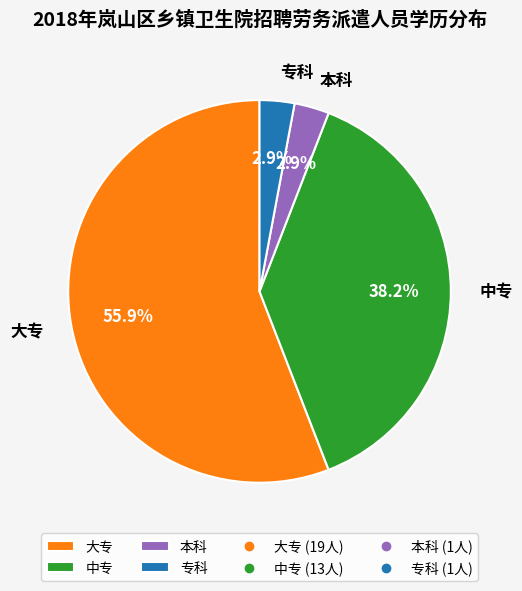

How many slices are in this pie chart?

4